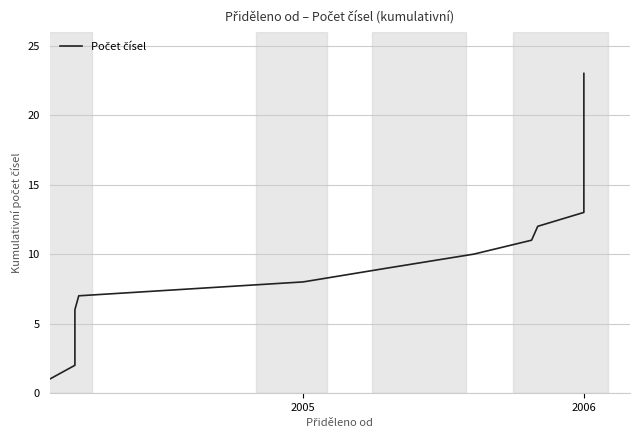

What is the difference between the maximum and minimum values?

22